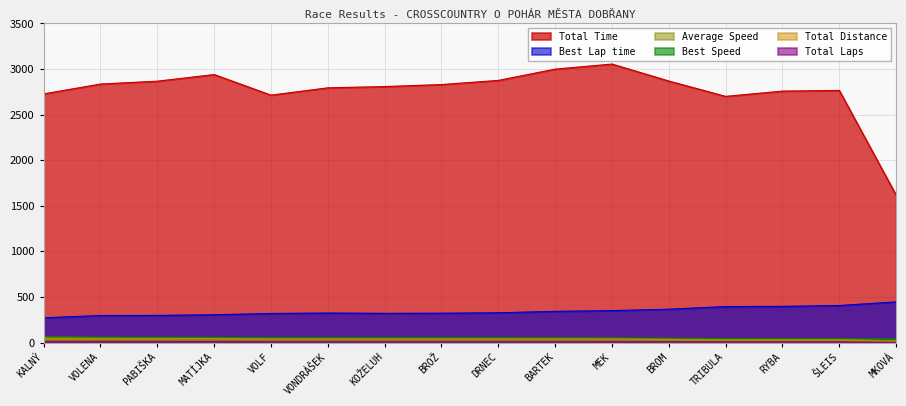

Reading left to right, transcribe all the data shown in this chart.

Total Time: 2727.3	2835.3	2866.7	2939.4	2713.5	2793.7	2807.6	2829.5	2875.3	2999.0	3054.5	2868.4	2700.0	2757.8	2765.2	1616.8
Best Lap time: 271.3	296.2	297.4	304.7	318.7	323.3	320.1	321.4	326.1	341.8	350.0	365.2	394.2	396.6	405.8	445.4
Best Speed: 63.7	58.3	58.1	56.7	54.2	53.4	54.0	53.8	53.0	50.6	49.4	47.3	43.8	43.6	42.6	38.8
Average Speed: 57.0	54.9	54.3	52.9	50.9	49.5	49.2	48.9	48.1	46.1	45.3	42.2	38.4	37.6	37.5	21.4
Total Distance: 9.0	9.0	9.0	9.0	8.0	8.0	8.0	8.0	8.0	8.0	8.0	7.0	6.0	6.0	6.0	2.0
Total Laps: 43.2	43.2	43.2	43.2	38.4	38.4	38.4	38.4	38.4	38.4	38.4	33.6	28.8	28.8	28.8	9.6